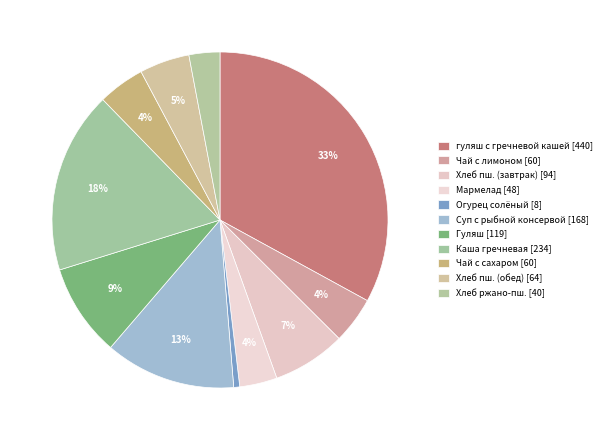

Count the number of slices in the pie.

11